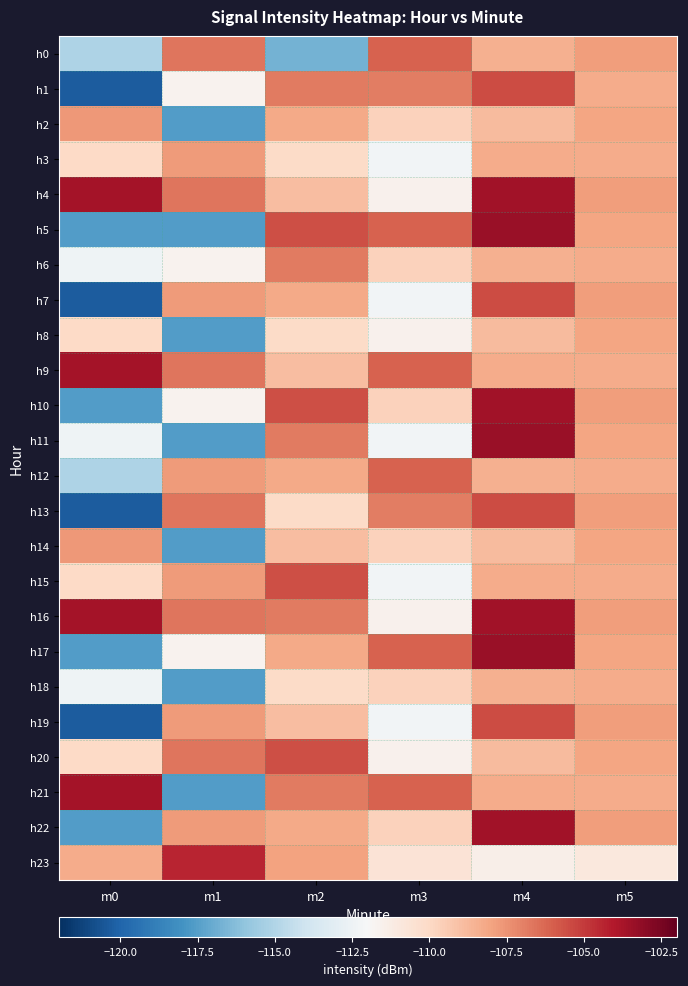

Rank the series by their maximum value, from highest to lowest.

h5, h11, h17, h4, h10, h16, h22, h9, h21, h23, h1, h7, h13, h19, h15, h20, h0, h12, h6, h2, h14, h3, h8, h18